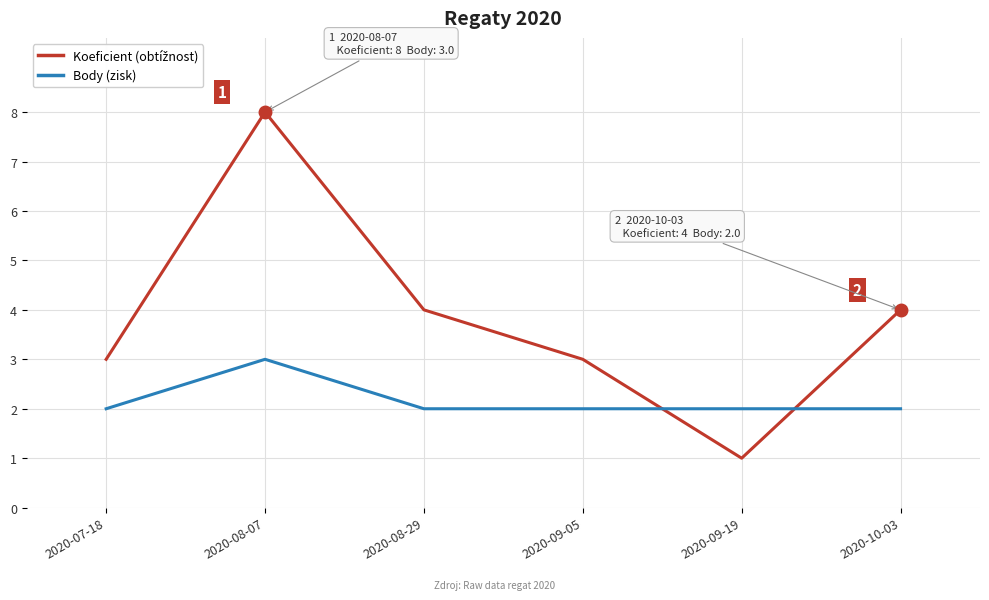

What position from the right is 2020-10-03?

1